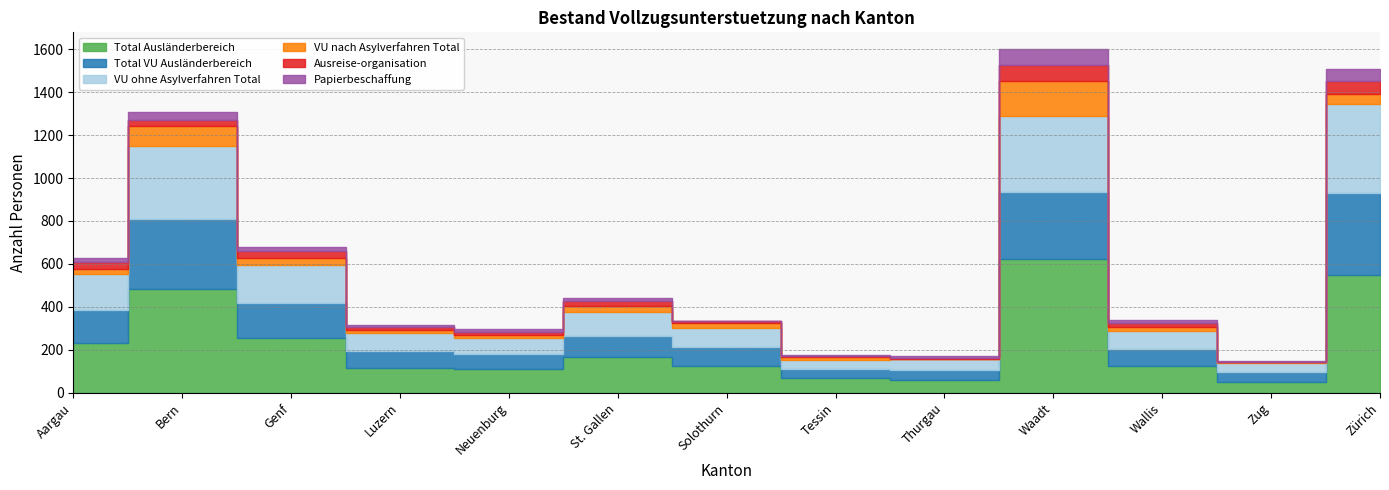

What are all the series names shown in the legend?

Total Ausländerbereich, Total VU Ausländerbereich, VU ohne Asylverfahren Total, VU nach Asylverfahren Total, Ausreise-organisation, Papierbeschaffung